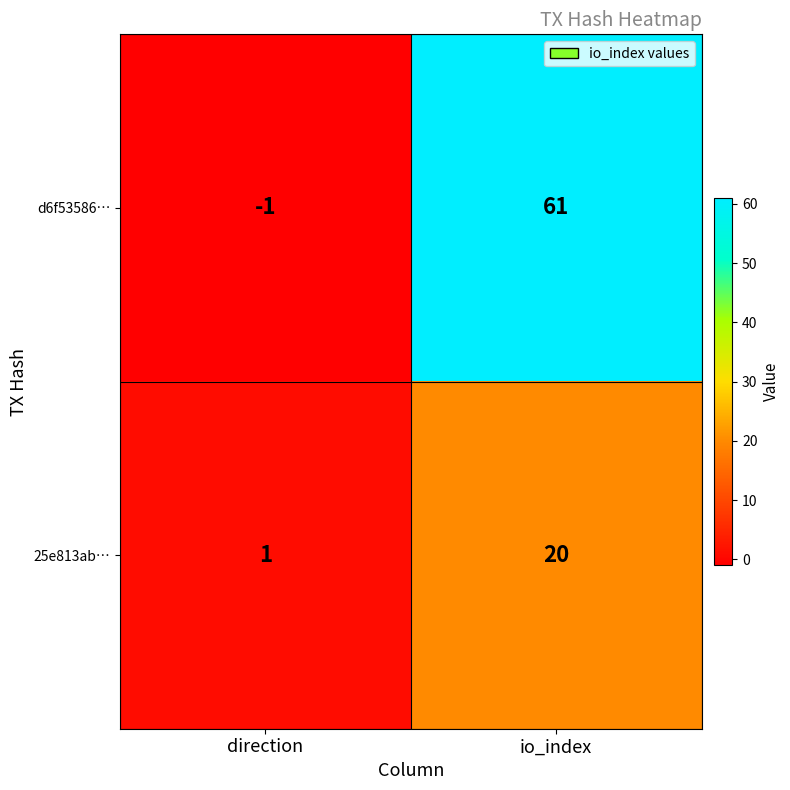

Which series has the largest range (max minus min)?

d6f53586…